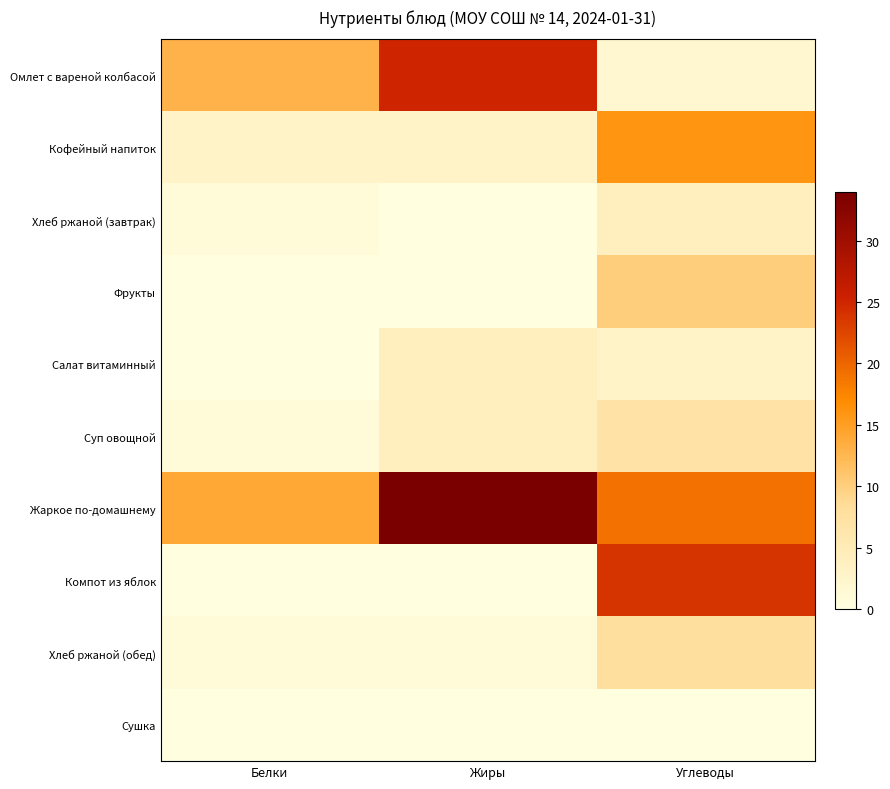

Reading left to right, list all the values displayed in this chart.

Омлет с вареной колбасой: Белки=13	Жиры=25	Углеводы=2
Кофейный напиток: Белки=3	Жиры=3	Углеводы=16
Хлеб ржаной (завтрак): Белки=1	Жиры=0	Углеводы=4
Фрукты: Белки=0	Жиры=0	Углеводы=10
Салат витаминный: Белки=0	Жиры=4	Углеводы=3
Суп овощной: Белки=1	Жиры=4	Углеводы=7
Жаркое по-домашнему: Белки=14	Жиры=34	Углеводы=19
Компот из яблок: Белки=0	Жиры=0	Углеводы=24
Хлеб ржаной (обед): Белки=1	Жиры=1	Углеводы=8
Сушка: Белки=0	Жиры=0	Углеводы=0